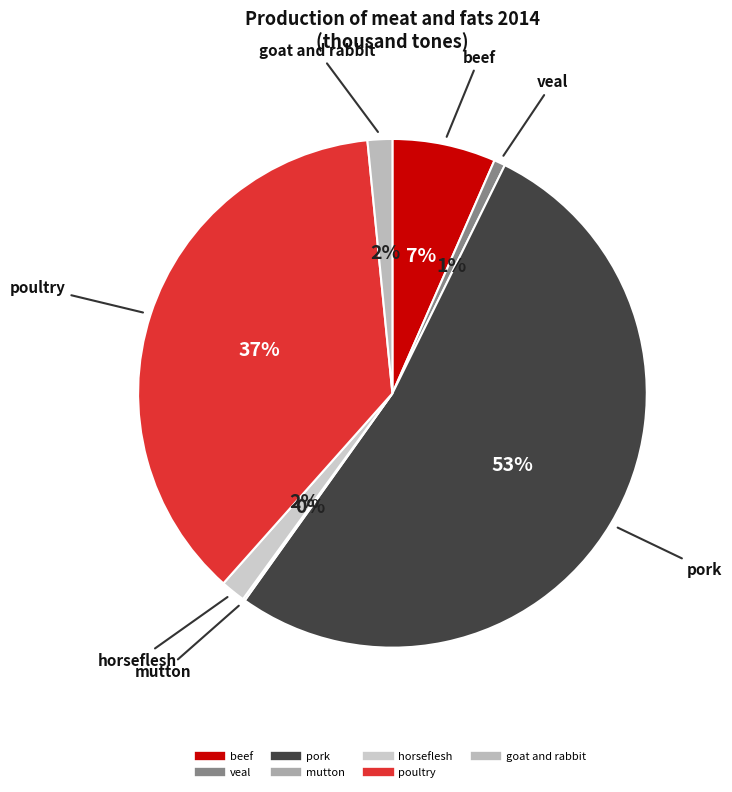

Which category has the biggest portion of the pie?

pork